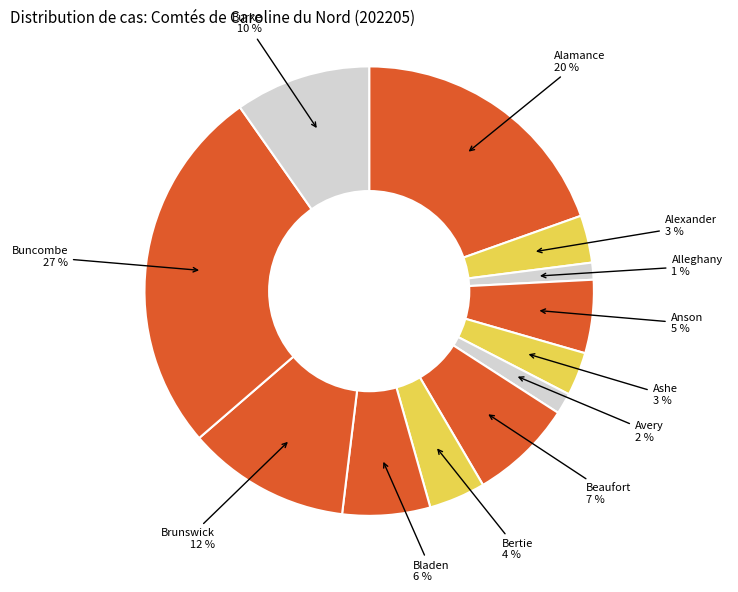

Count the number of slices in the pie.

12